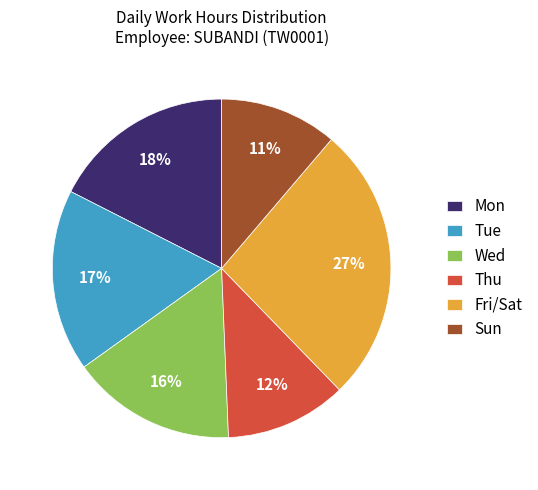

Approximately how many times larger is the value at Mon compared to Thu?

1.5